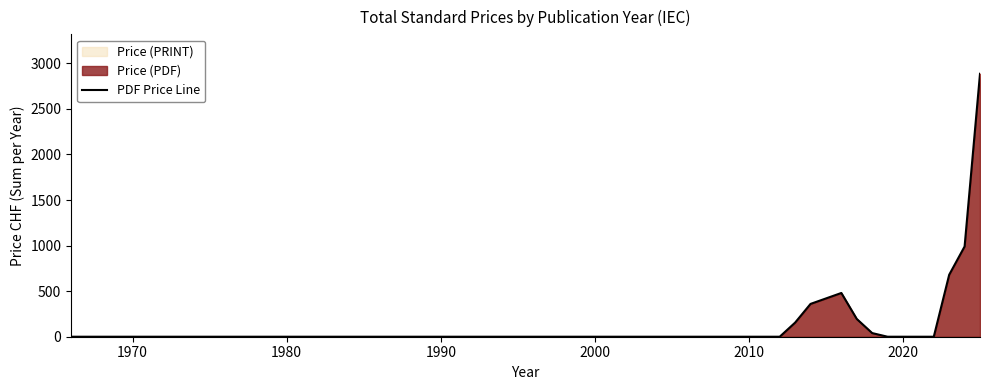

What is the difference between the maximum and minimum values?

2885